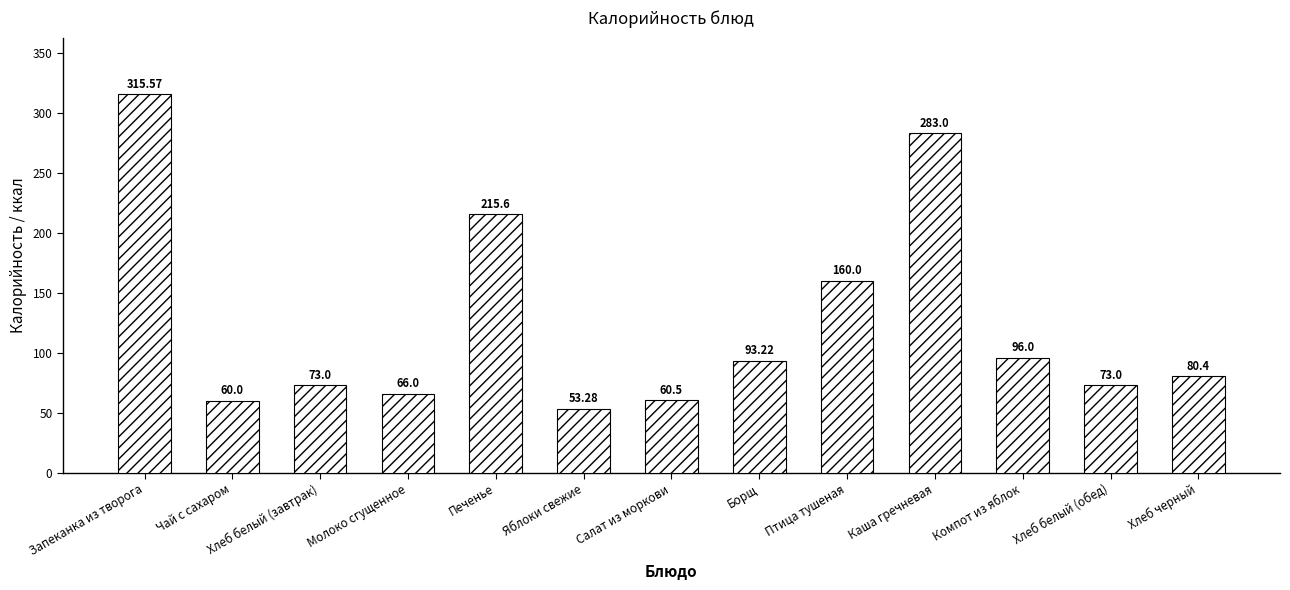

At which category does the chart reach its minimum across all series?

Яблоки свежие